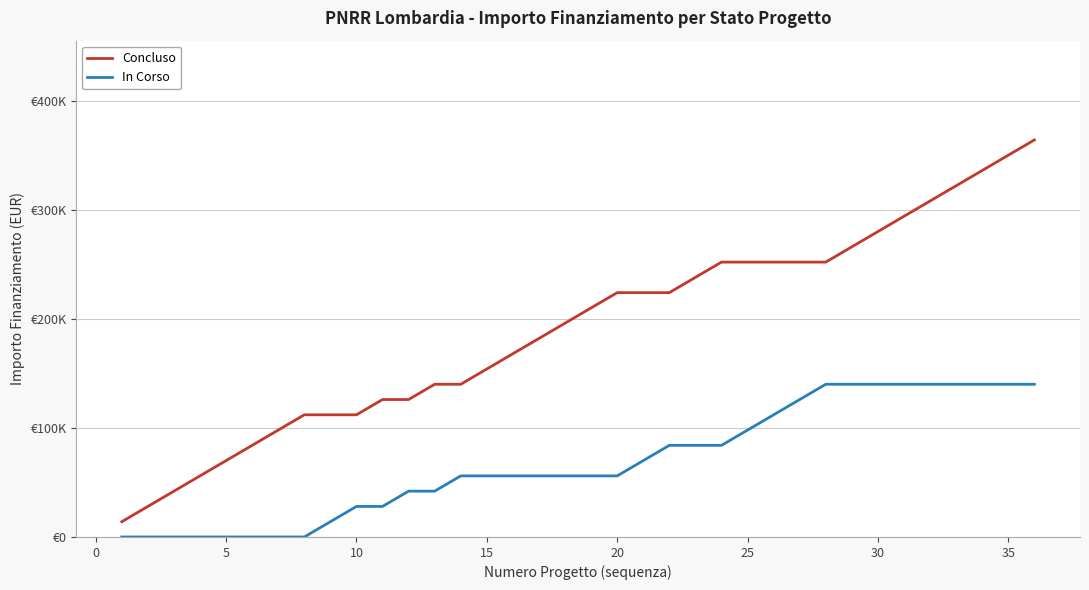

Is this an area chart (filled region under the line)?

No